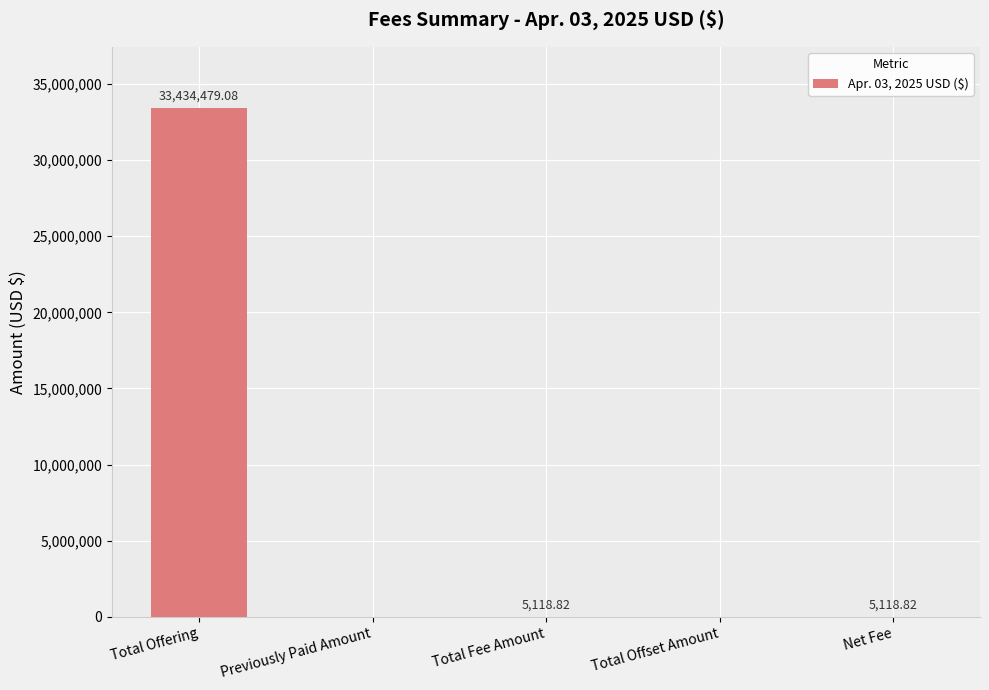

What is the sum of all values?

33444716.7